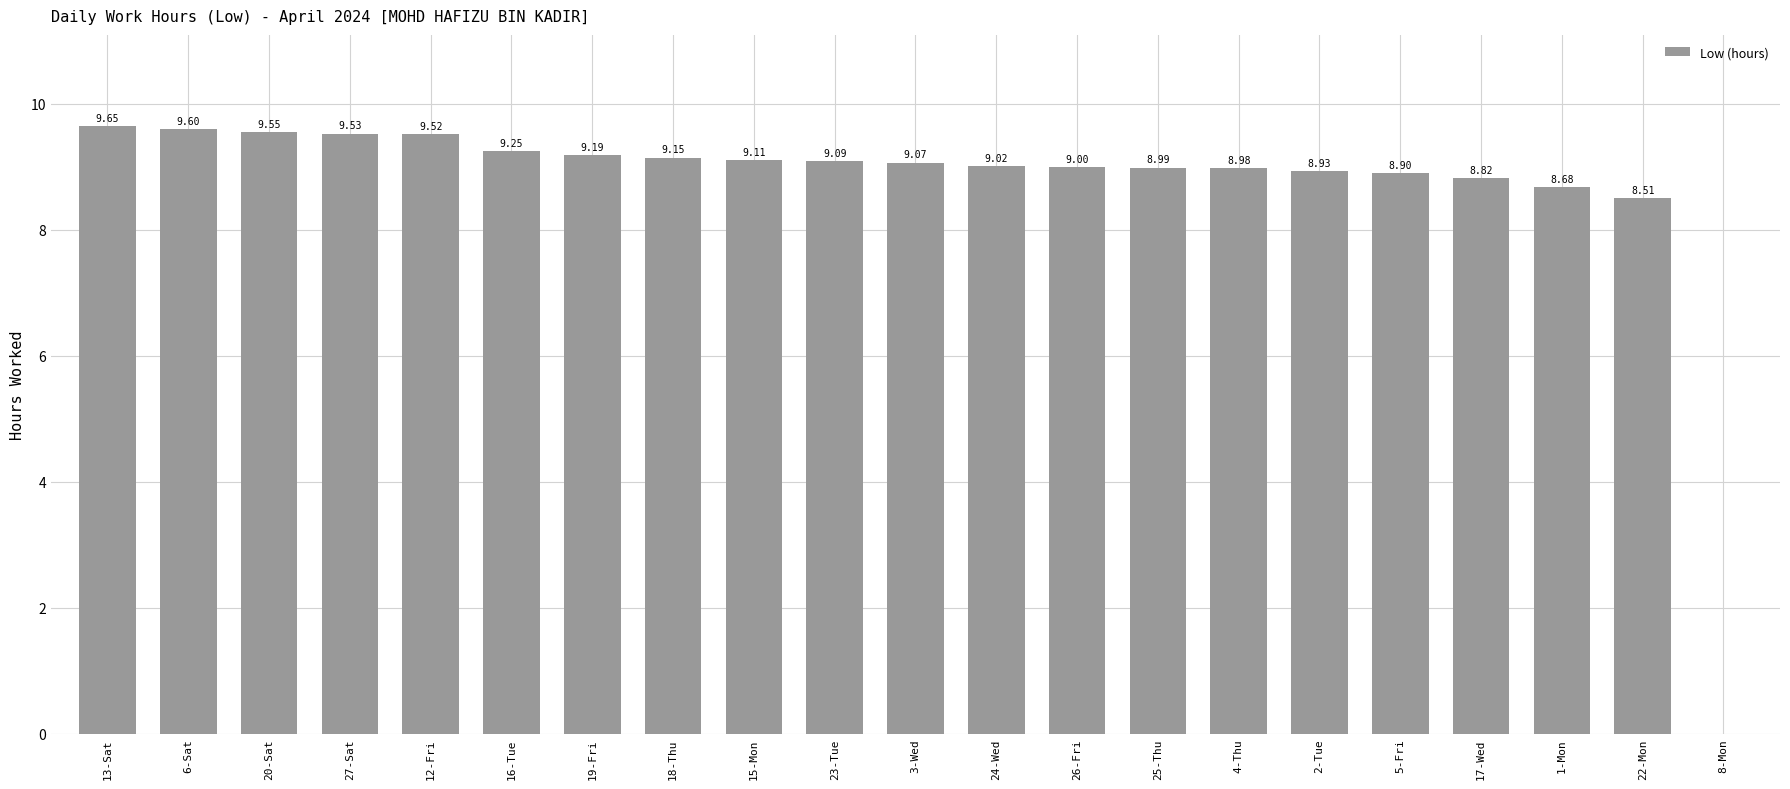

What is the difference between the values at 1-Mon and 12-Fri?

0.8